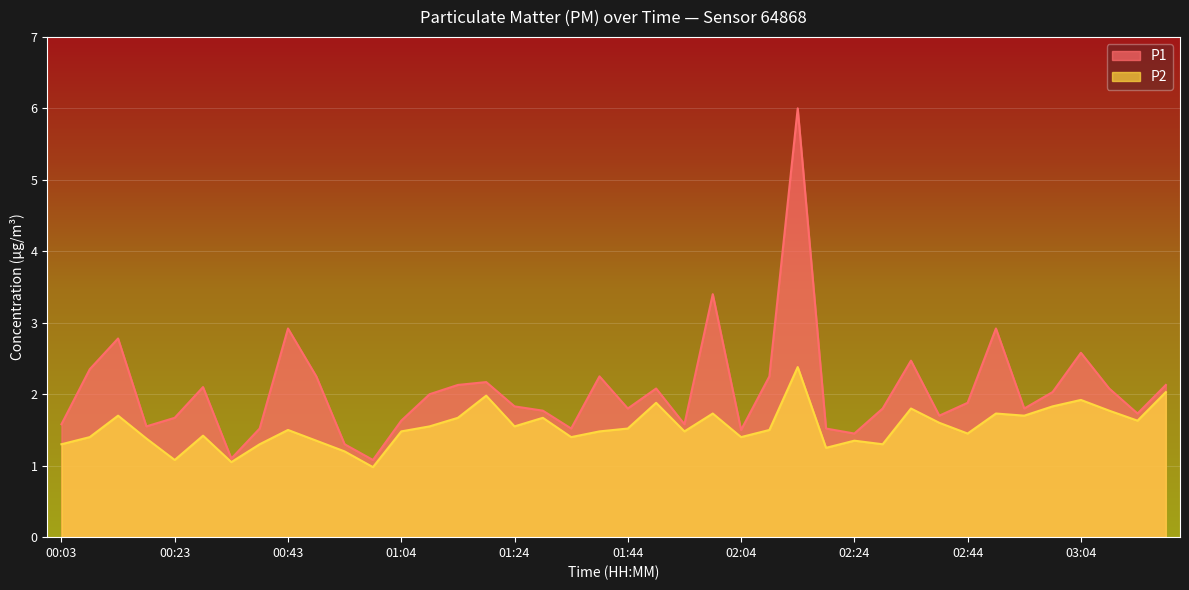

Reading left to right, list all the values displayed in this chart.

P1: 1.6	2.4	2.8	1.6	1.7	2.1	1.1	1.5	2.9	2.2	1.3	1.1	1.6	2.0	2.1	2.2	1.8	1.8	1.5	2.2	1.8	2.1	1.6	3.4	1.5	2.2	6.0	1.5	1.4	1.8	2.5	1.7	1.9	2.9	1.8	2.0	2.6	2.1	1.7	2.1
P2: 1.3	1.4	1.7	1.4	1.1	1.4	1.1	1.3	1.5	1.4	1.2	1.0	1.5	1.6	1.7	2.0	1.6	1.7	1.4	1.5	1.5	1.9	1.5	1.7	1.4	1.5	2.4	1.2	1.4	1.3	1.8	1.6	1.4	1.7	1.7	1.8	1.9	1.8	1.6	2.0